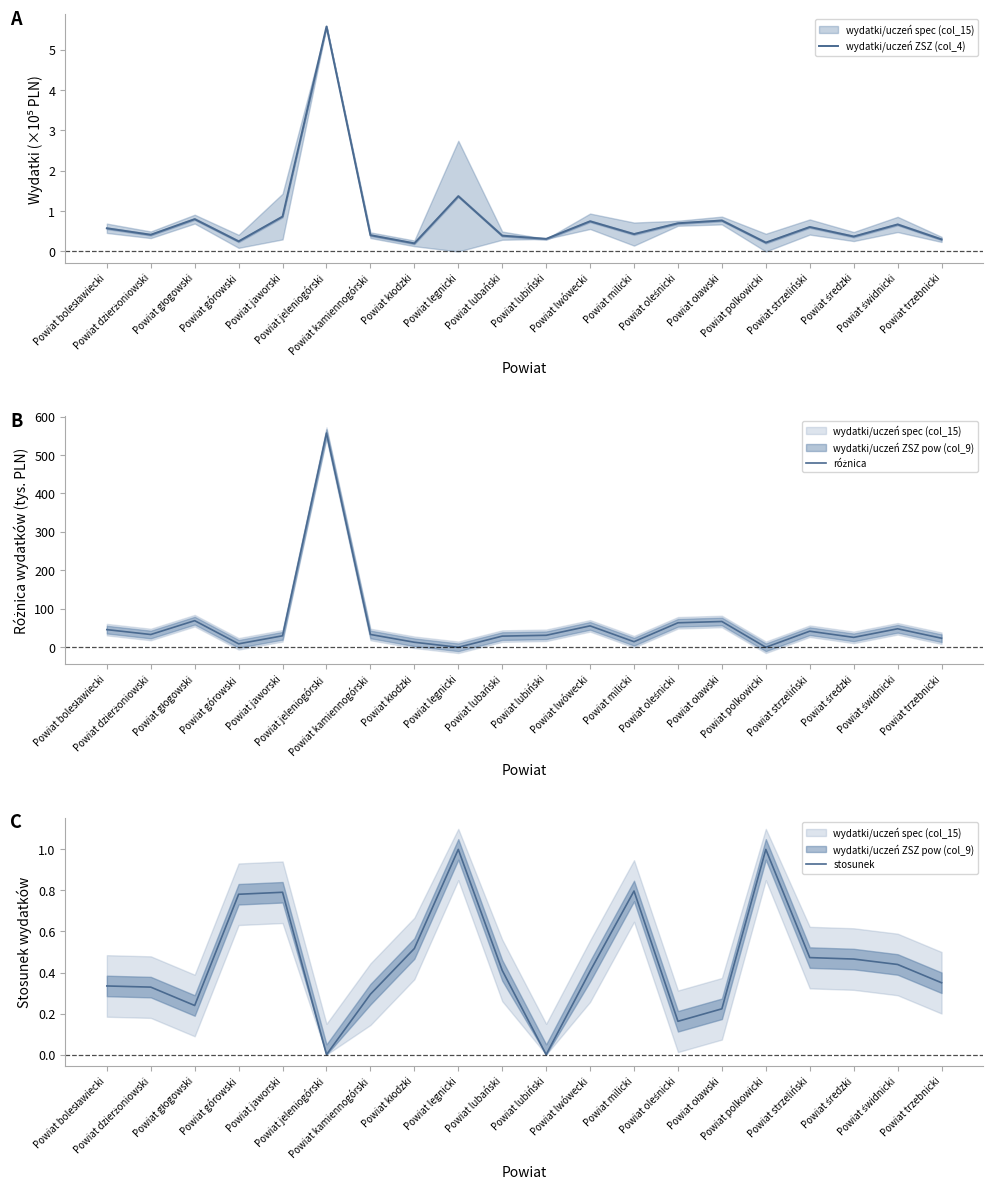

Reading left to right, list all the values displayed in this chart.

wydatki/uczeń ZSZ (col_4): Powiat bolesławiecki=0.6	Powiat dzierżoniowski=0.4	Powiat głogowski=0.8	Powiat górowski=0.3	Powiat jaworski=0.9	Powiat jeleniogórski=5.6	Powiat kamiennogórski=0.4	Powiat kłodzki=0.2	Powiat legnicki=1.4	Powiat lubański=0.4	Powiat lubiński=0.3	Powiat lwówecki=0.7	Powiat milicki=0.4	Powiat oleśnicki=0.7	Powiat oławski=0.8	Powiat polkowicki=0.2	Powiat strzeliński=0.6	Powiat średzki=0.4	Powiat świdnicki=0.7	Powiat trzebnicki=0.3
różnica: Powiat bolesławiecki=45.9	Powiat dzierżoniowski=33.2	Powiat głogowski=69.2	Powiat górowski=9.0	Powiat jaworski=29.9	Powiat jeleniogórski=557.1	Powiat kamiennogórski=33.4	Powiat kłodzki=13.1	Powiat legnicki=0.0	Powiat lubański=29.1	Powiat lubiński=31.2	Powiat lwówecki=55.7	Powiat milicki=14.5	Powiat oleśnicki=63.7	Powiat oławski=67.1	Powiat polkowicki=0.0	Powiat strzeliński=41.8	Powiat średzki=25.8	Powiat świdnicki=48.1	Powiat trzebnicki=23.6
stosunek: Powiat bolesławiecki=0.3	Powiat dzierżoniowski=0.3	Powiat głogowski=0.2	Powiat górowski=0.8	Powiat jaworski=0.8	Powiat jeleniogórski=0.0	Powiat kamiennogórski=0.3	Powiat kłodzki=0.5	Powiat legnicki=1.0	Powiat lubański=0.4	Powiat lubiński=0.0	Powiat lwówecki=0.4	Powiat milicki=0.8	Powiat oleśnicki=0.2	Powiat oławski=0.2	Powiat polkowicki=1.0	Powiat strzeliński=0.5	Powiat średzki=0.5	Powiat świdnicki=0.4	Powiat trzebnicki=0.4